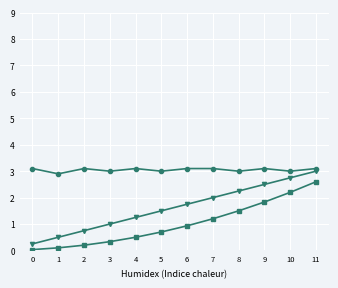

What is the spread (max minus min) of values at 7?

1.9